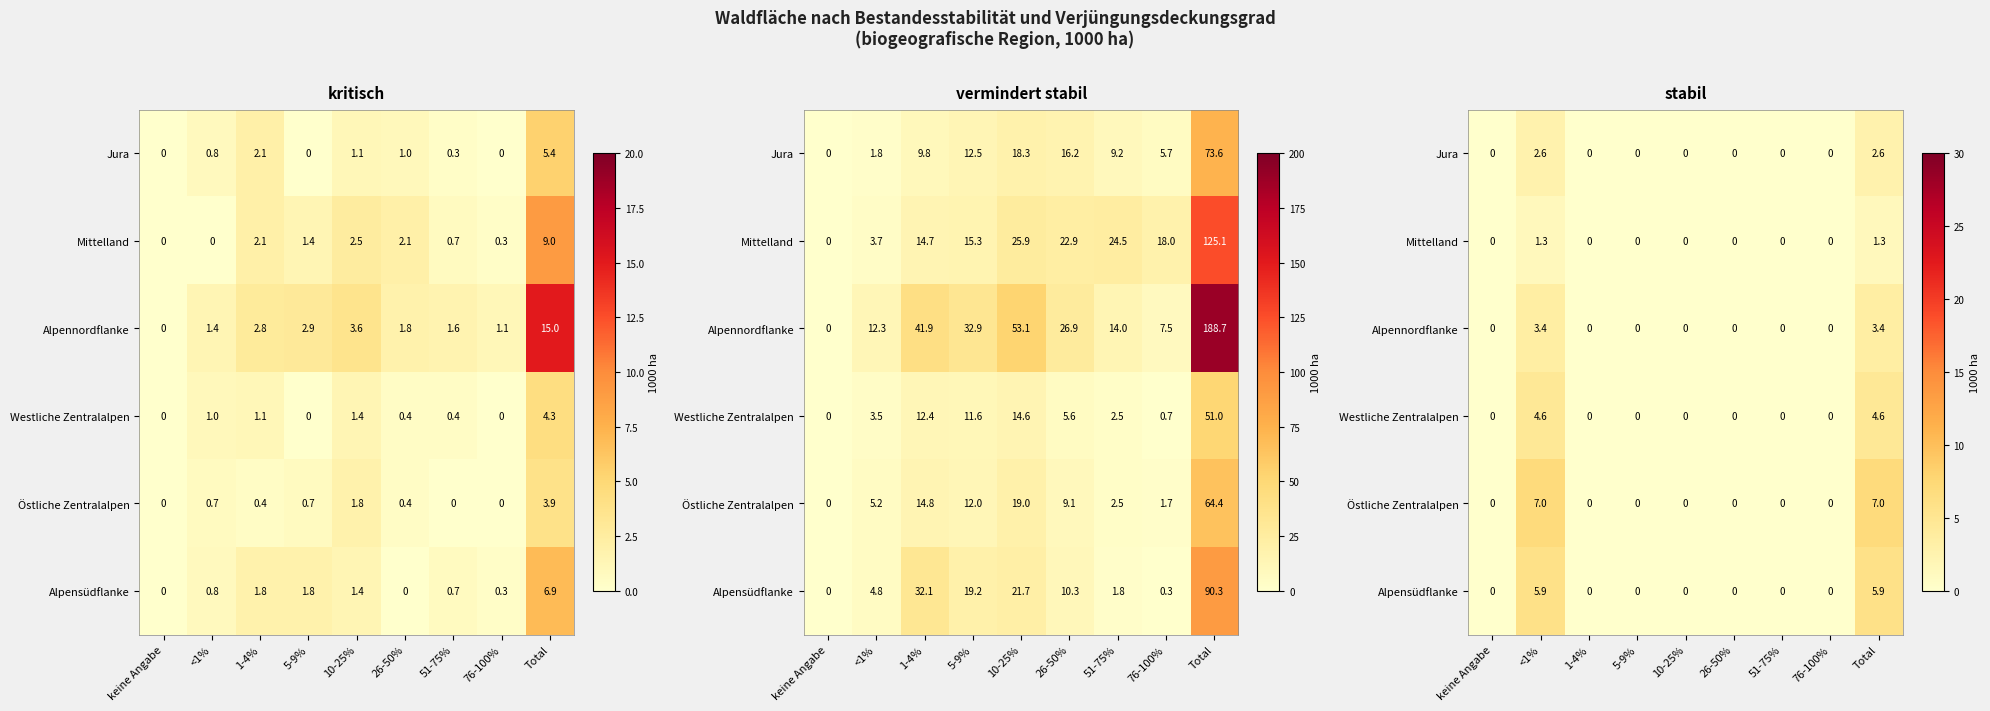

Is the value of Östliche Zentralalpen at 76-100% greater than the value of Jura at 76-100%?

No